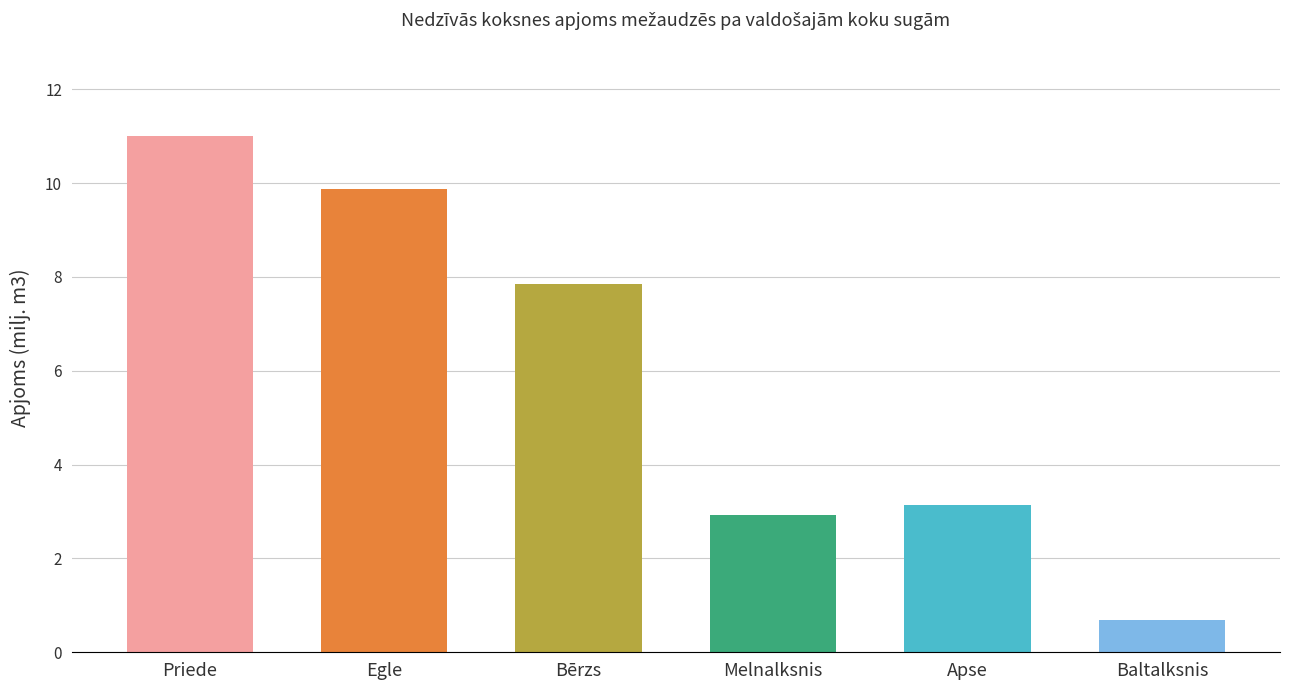

What is the sum of all values?

35.5